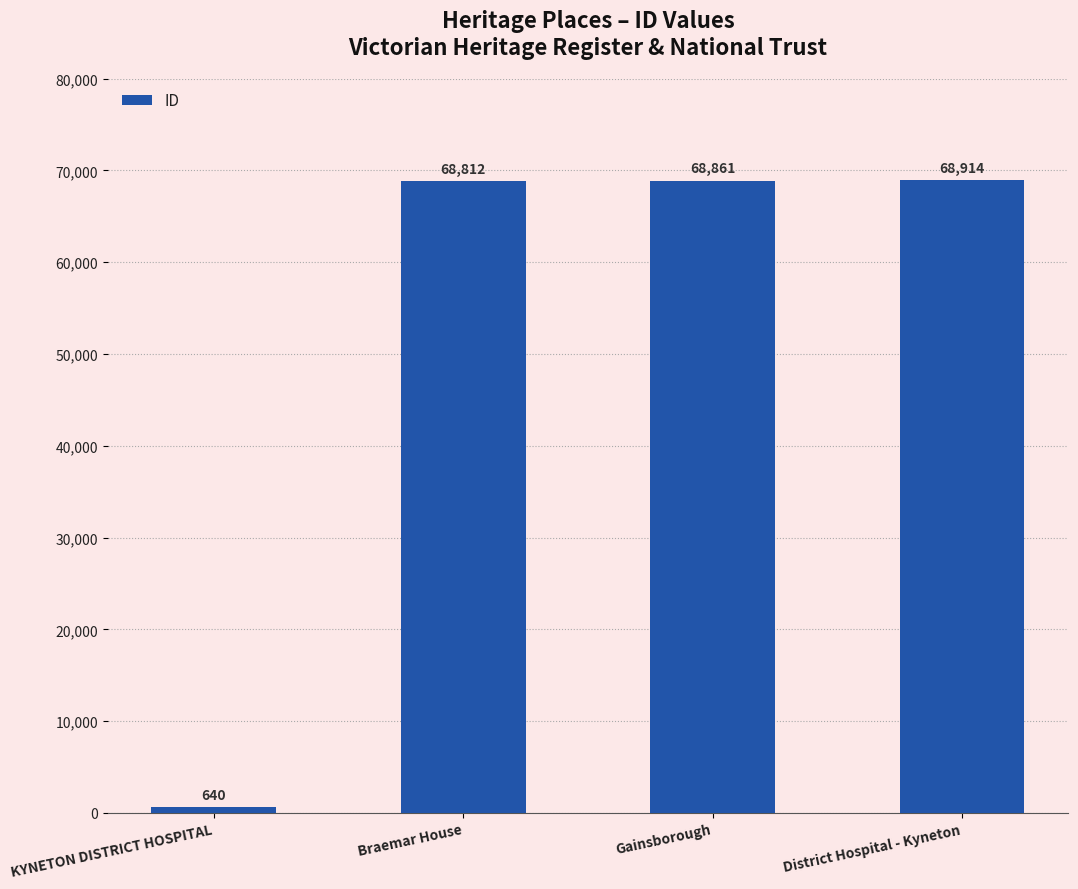

Is it true that the value at Gainsborough is 68861?

True